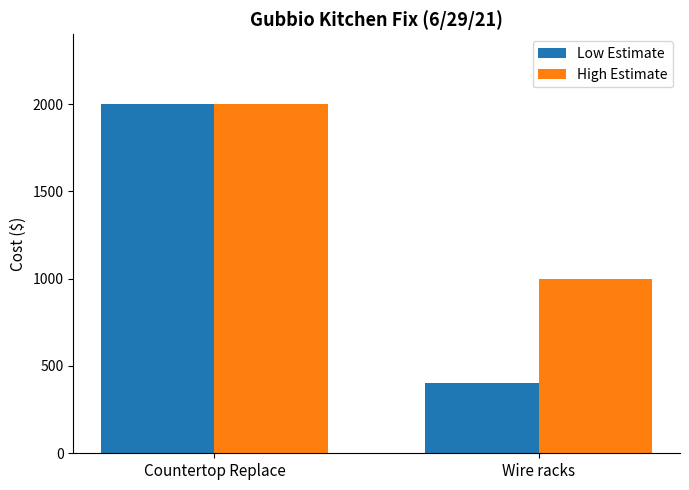

Which series has the widest spread of values?

Low Estimate